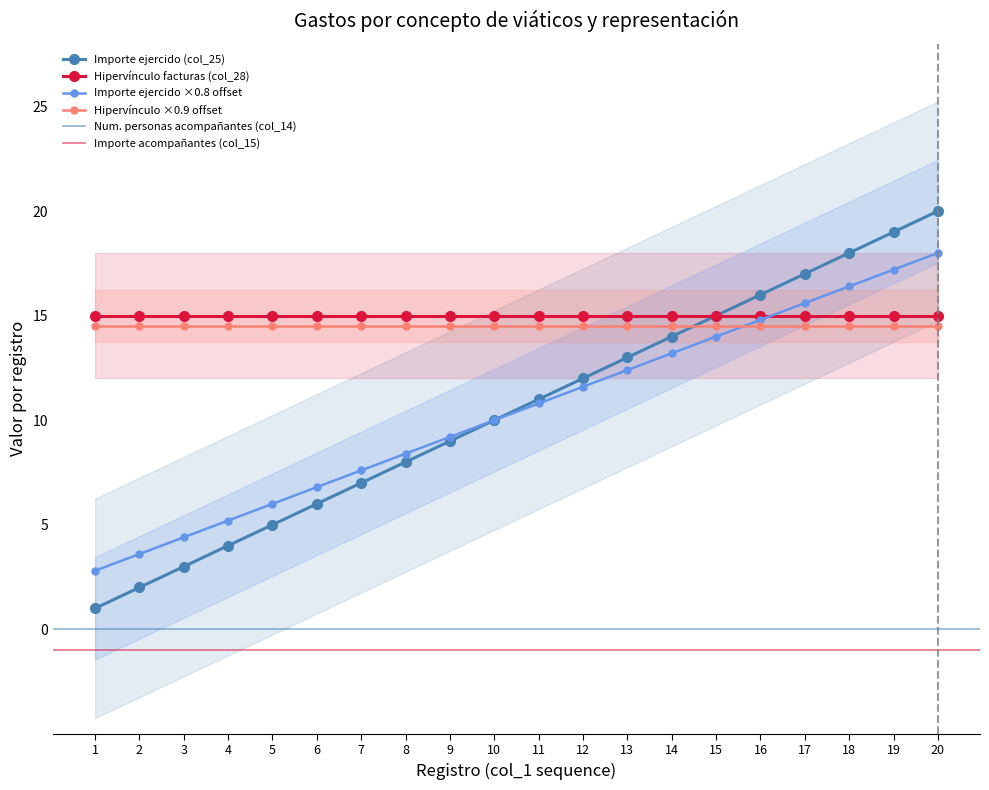

True or false: Importe ejercido (col_25) has a value of 11.0 at 11.

True